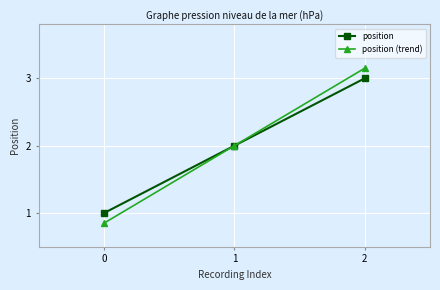

At which label does position (trend) reach its peak?

2